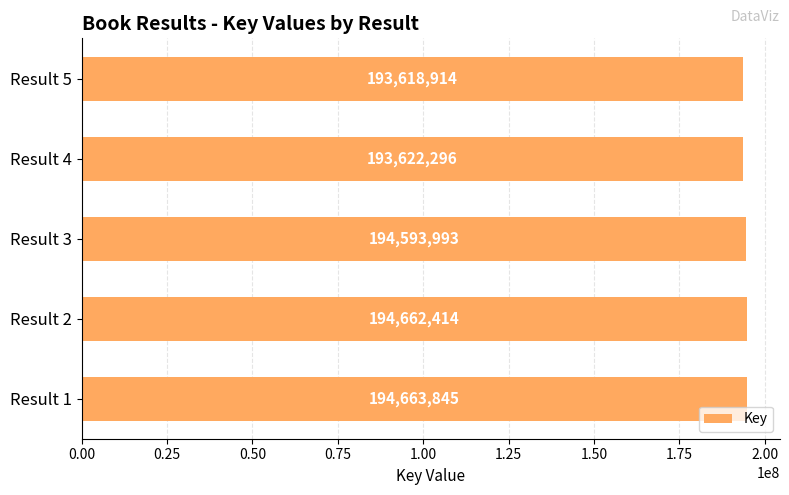

What is the difference between the maximum and minimum values?

1044931